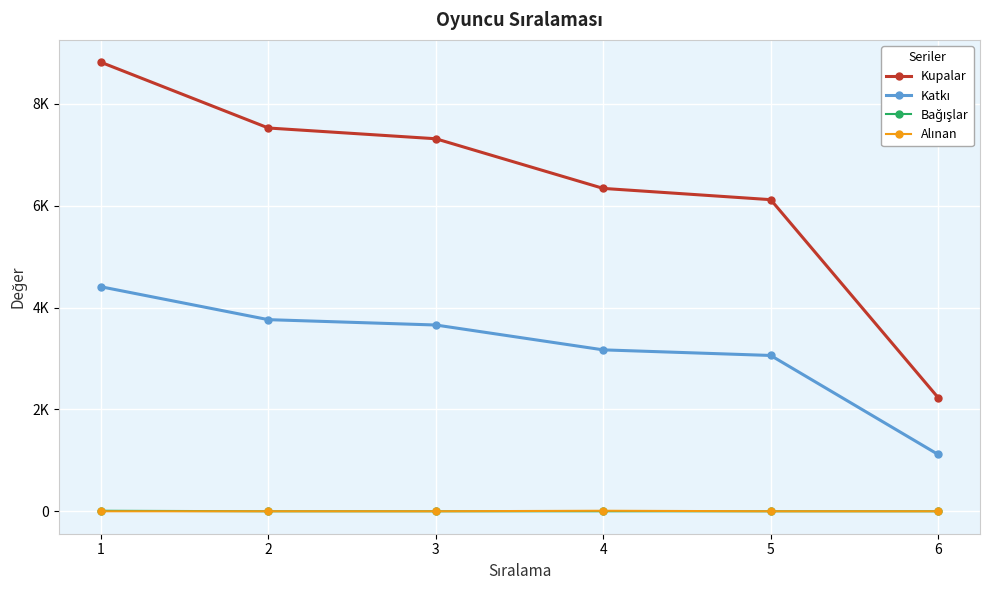

True or false: Alınan and Kupalar cross at least once.

False